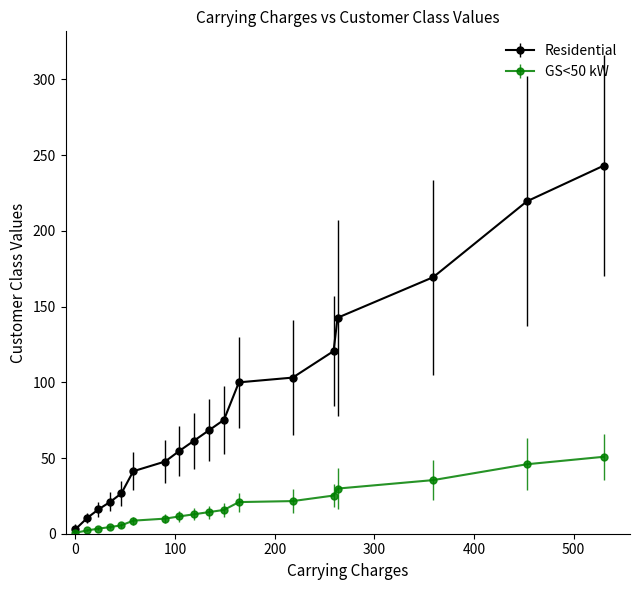

At how many categories does at least one series exceed 163?

3